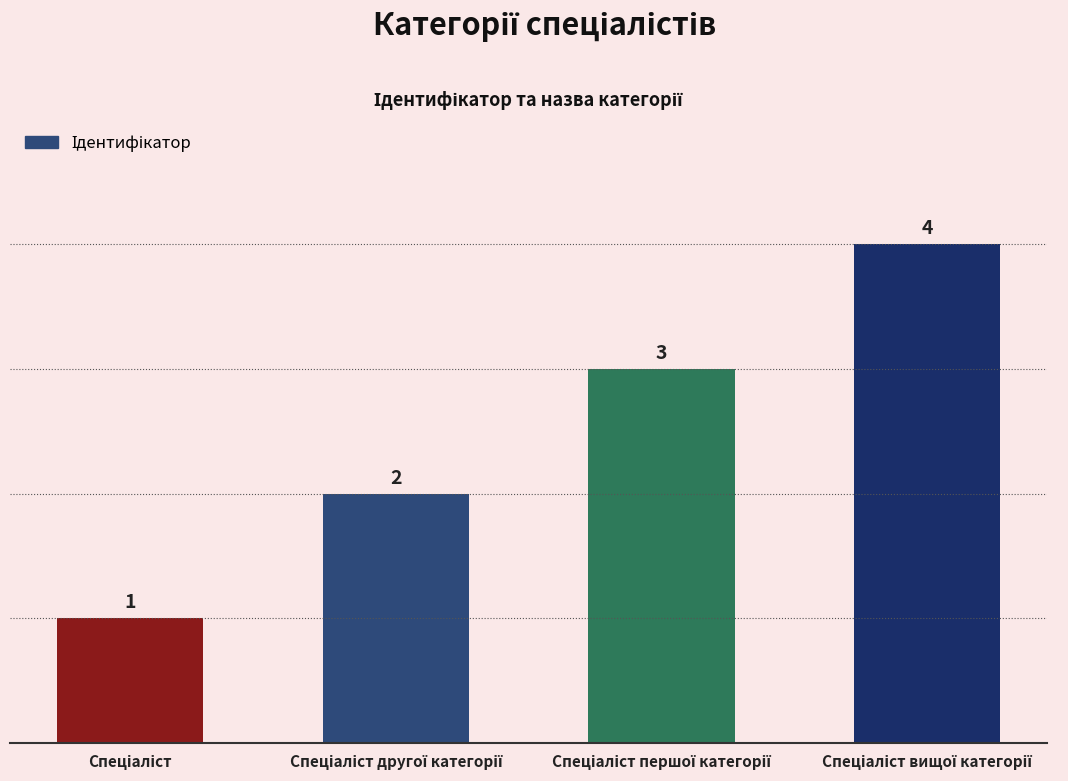

What is the difference between the maximum and minimum values?

3